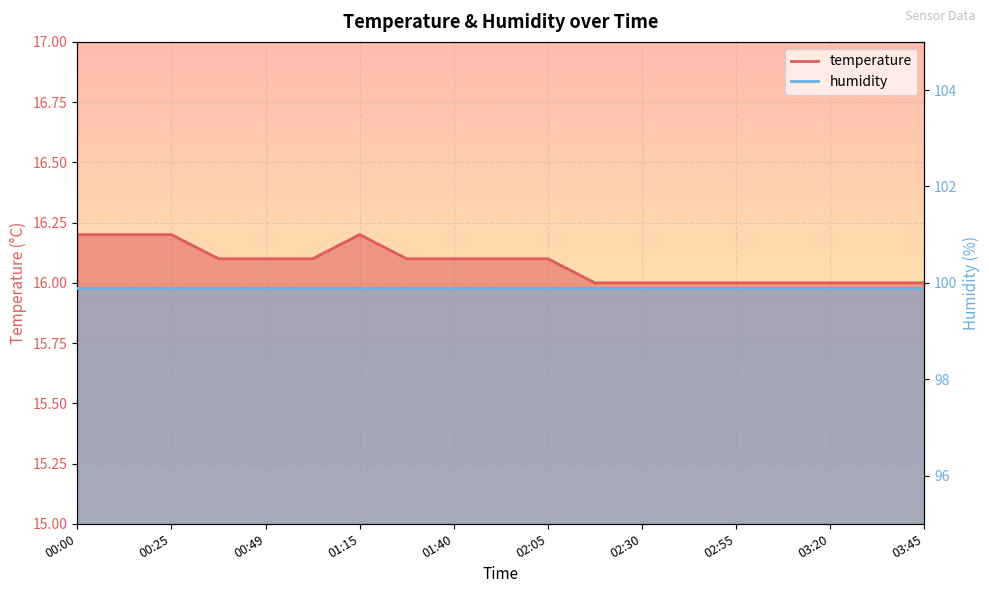

How many points are higher than both their immediate neighbors (excluding endpoints)?

1